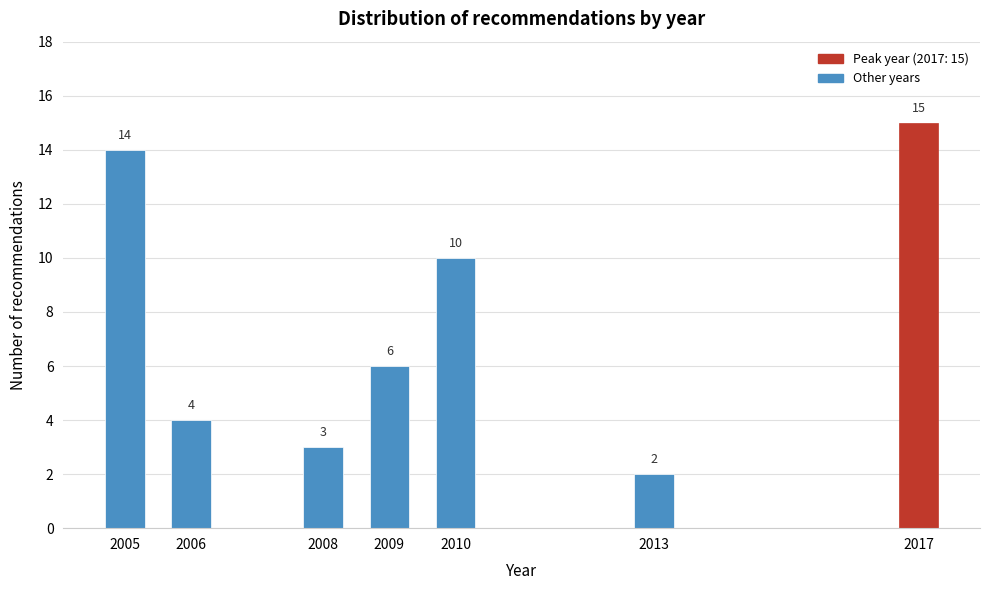

Reading right to left, list all the values displayed in this chart.

2017=15	2013=2	2010=10	2009=6	2008=3	2006=4	2005=14